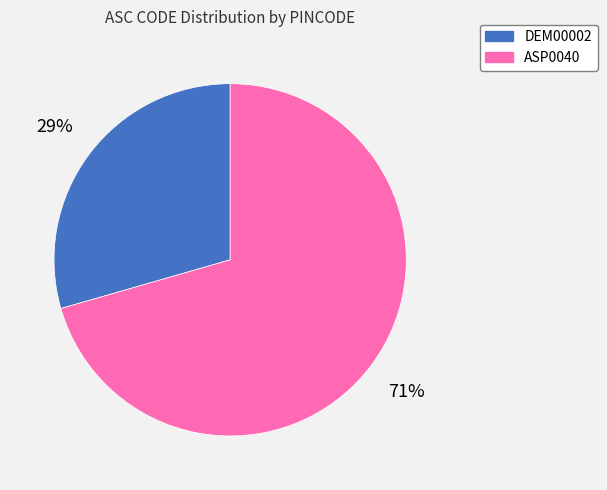

The DEM00002 slice represents 16% of the pie. True or false?

False